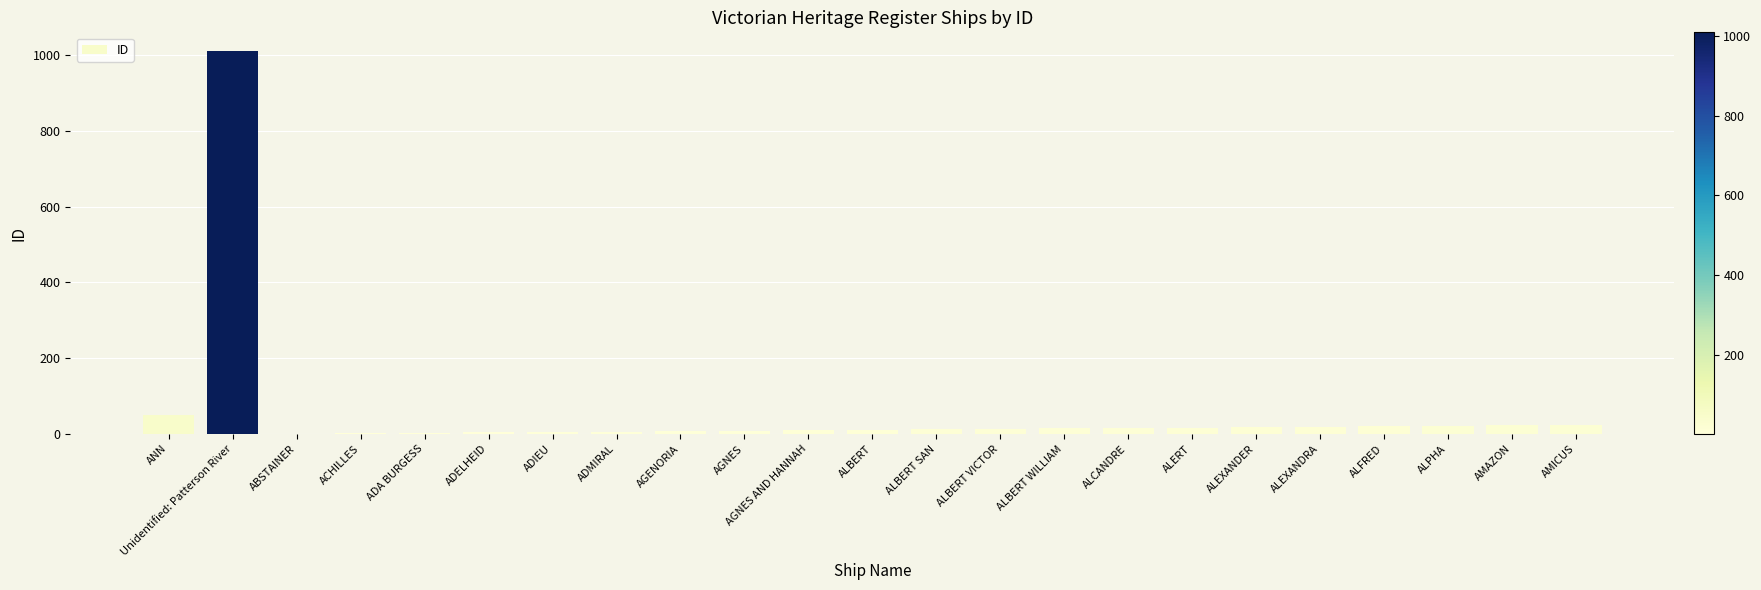

What is the sum of all values?

1318